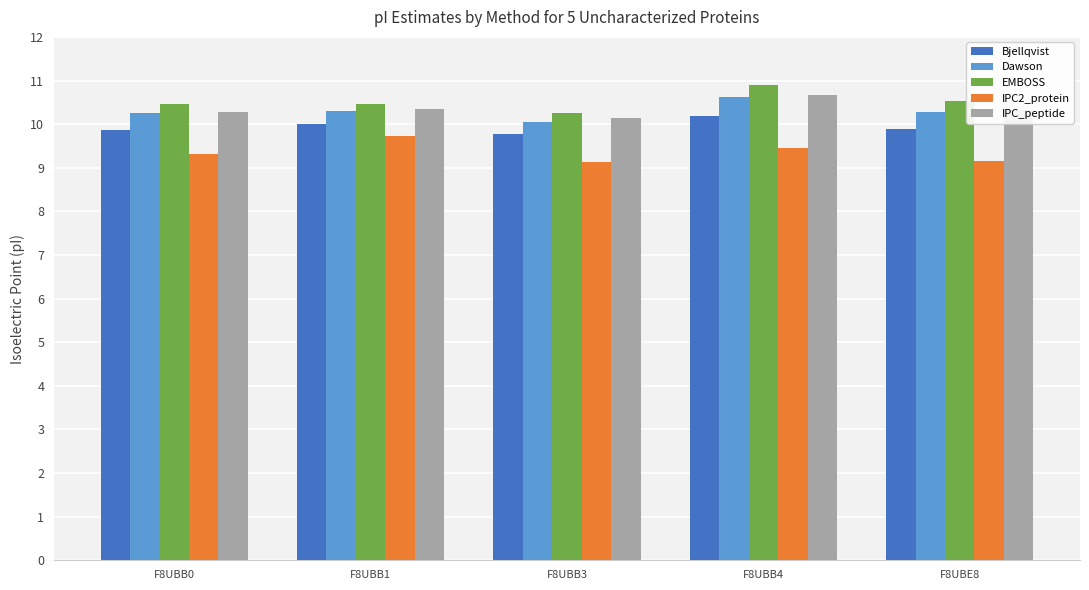

Which series has the largest total across all categories?

EMBOSS